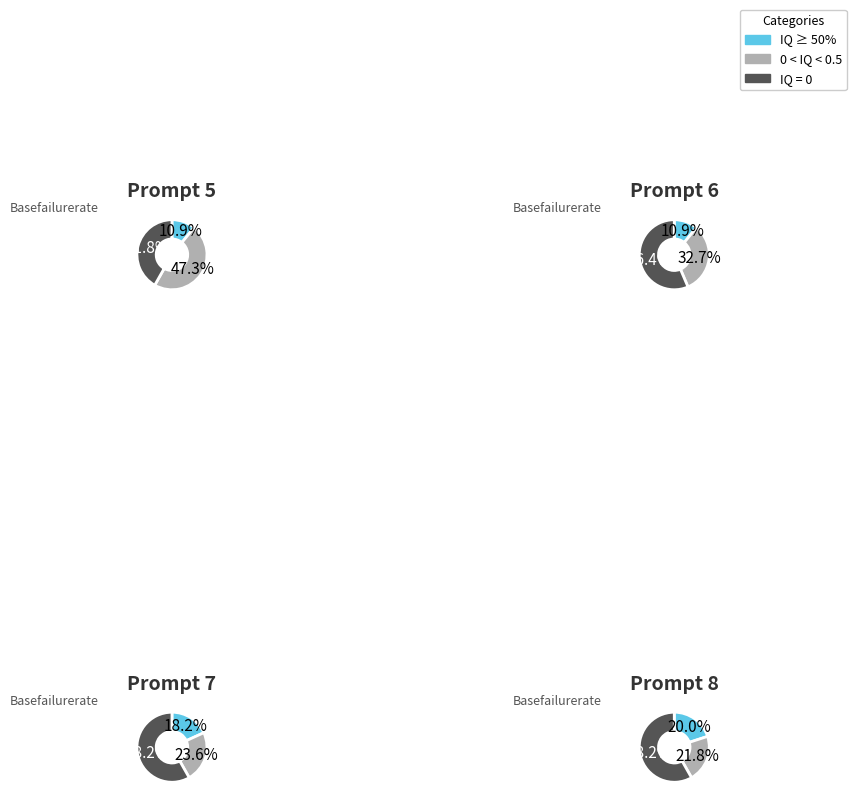

To the nearest percent, what percentage of the pie is 5?

7%